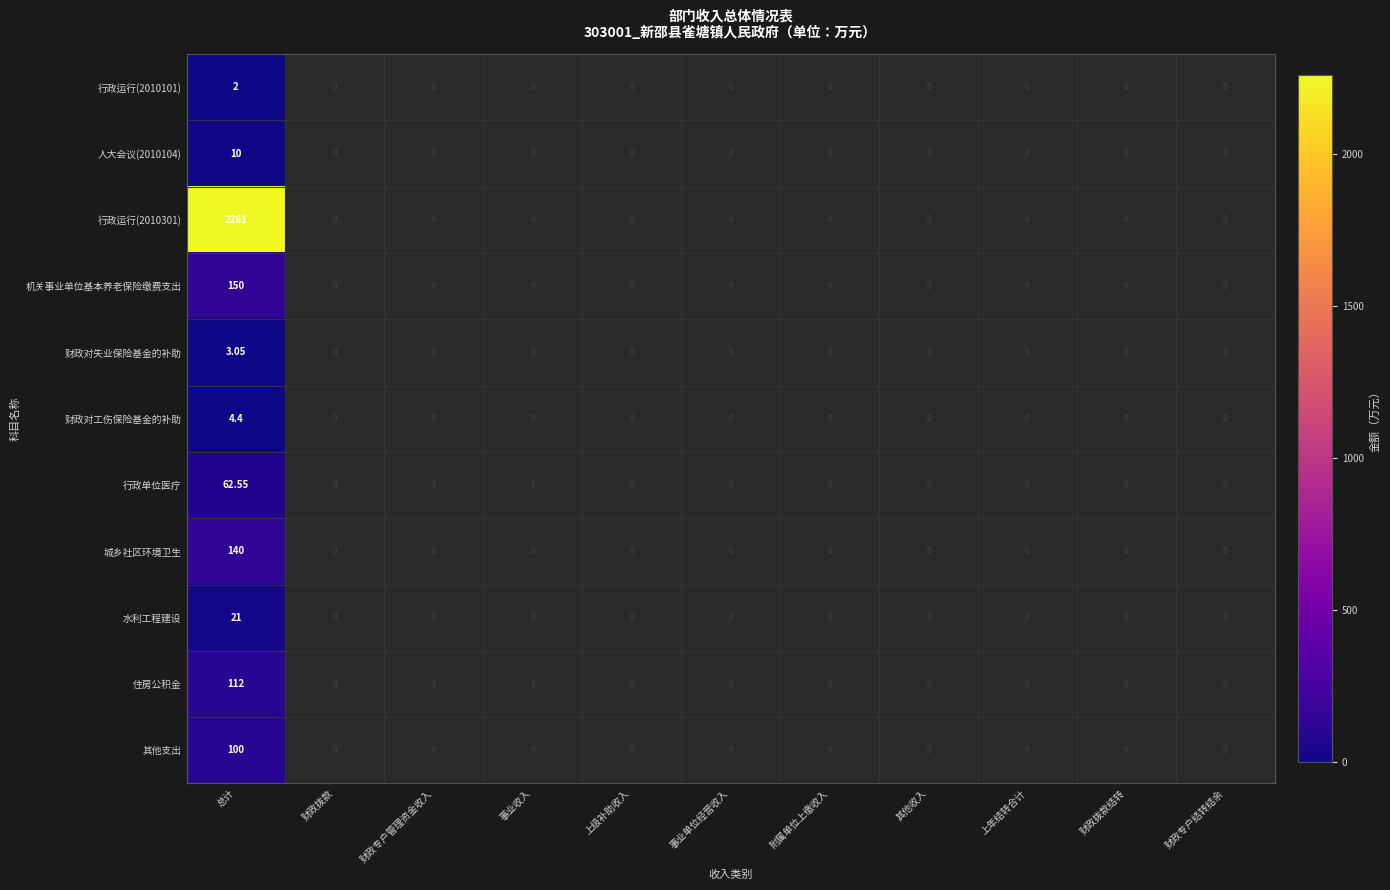

What is the highest value of the 财政对工伤保险基金的补助 series?

4.4